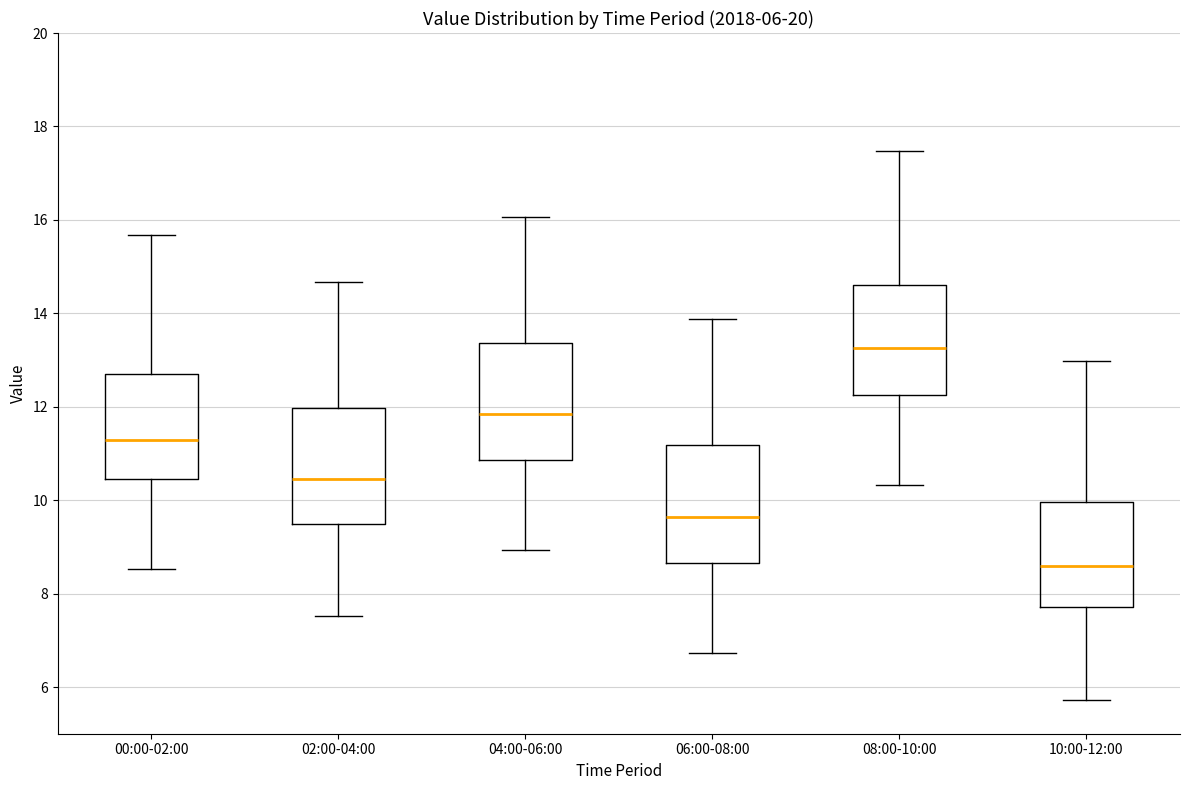

Which box's median line is the highest?

08:00-10:00